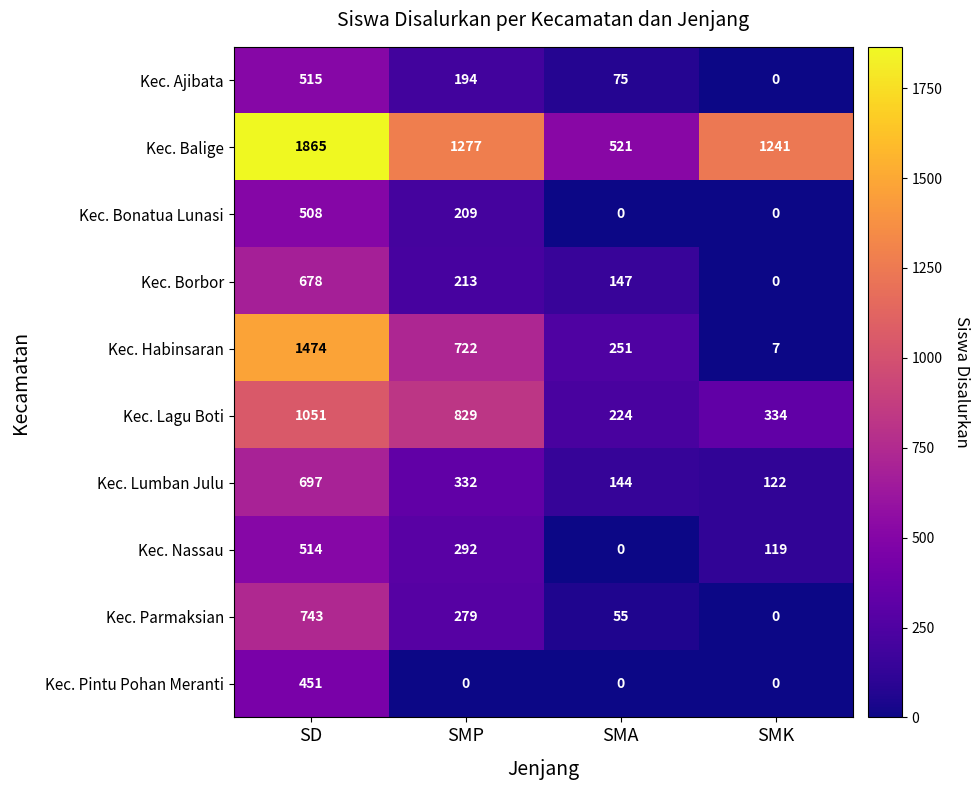

True or false: Kec. Bonatua Lunasi has a value of 70 at SMP.

False